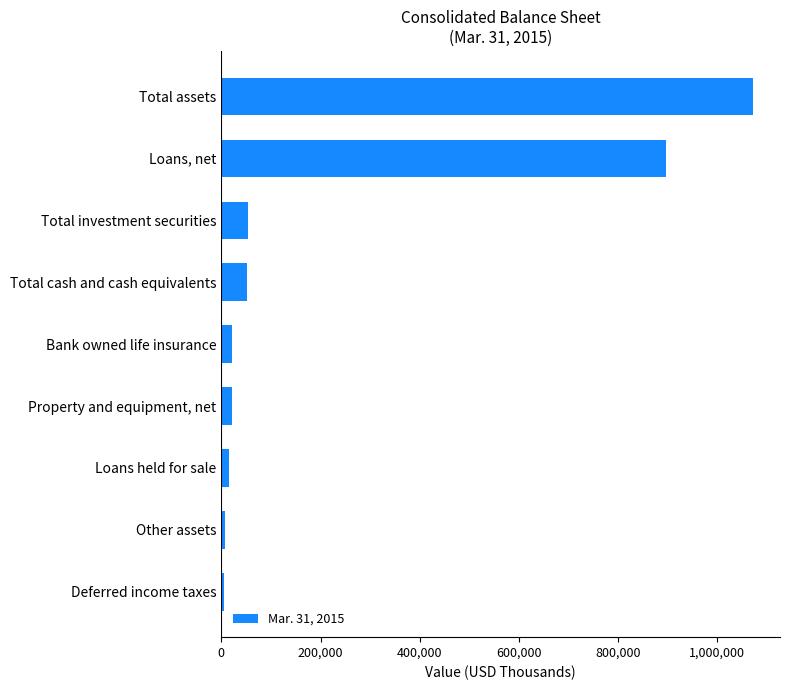

What is the difference between the maximum and minimum values?

1067059